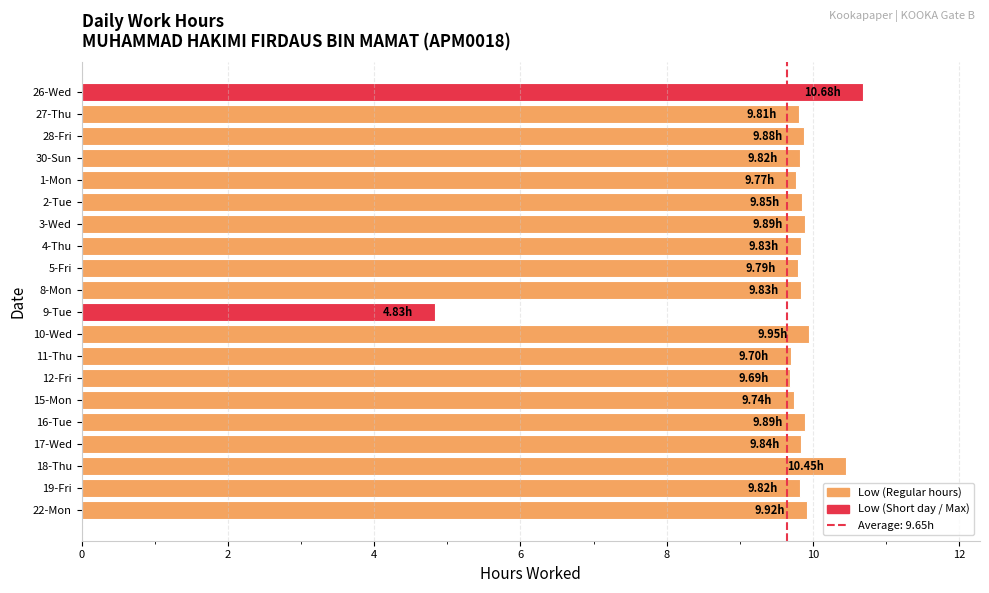

What is the average value?

9.6